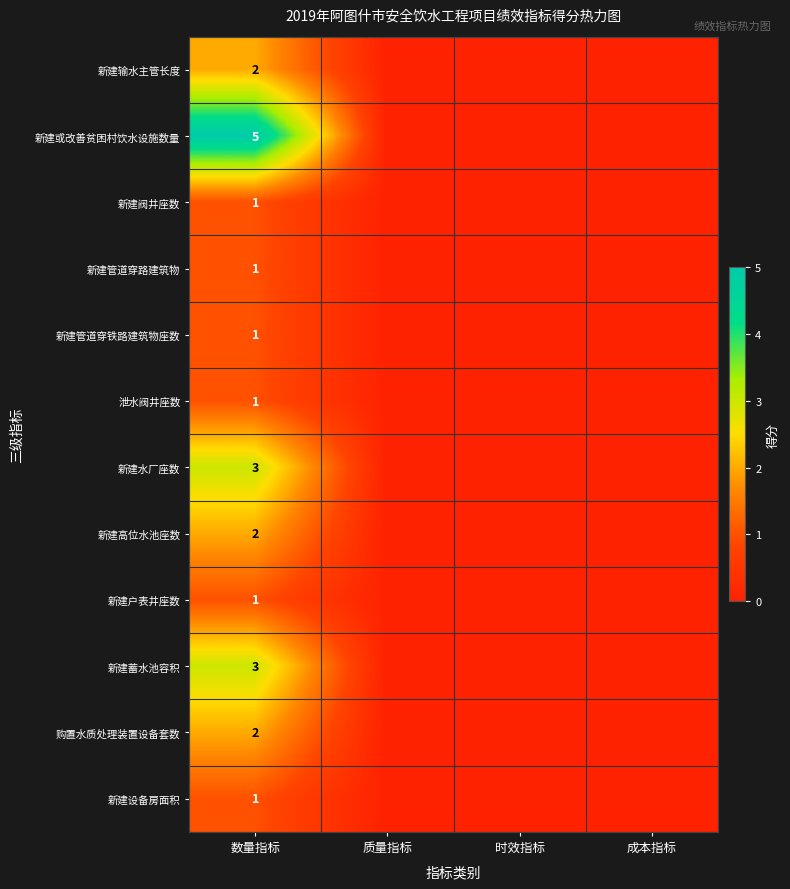

The 新建管道穿铁路建筑物座数 series shows 1 at 数量指标. True or false?

True